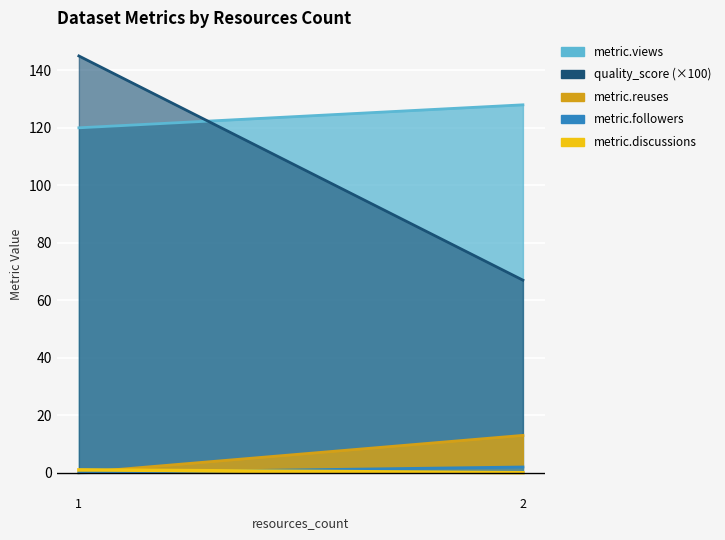

Is the value of metric.discussions at 2 greater than the value of metric.views at 2?

No